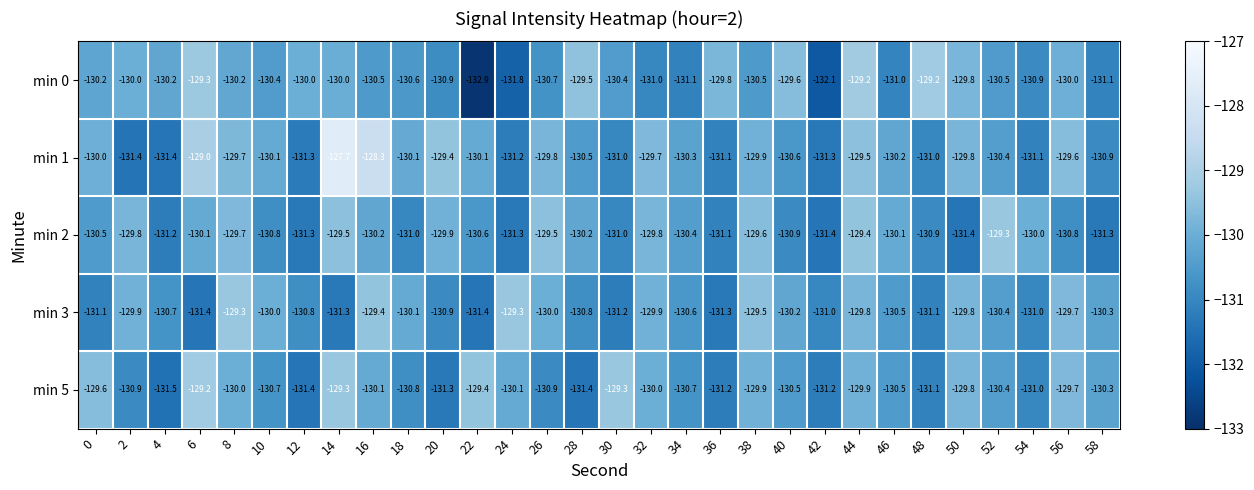

Which series has the largest total across all categories?

min 1